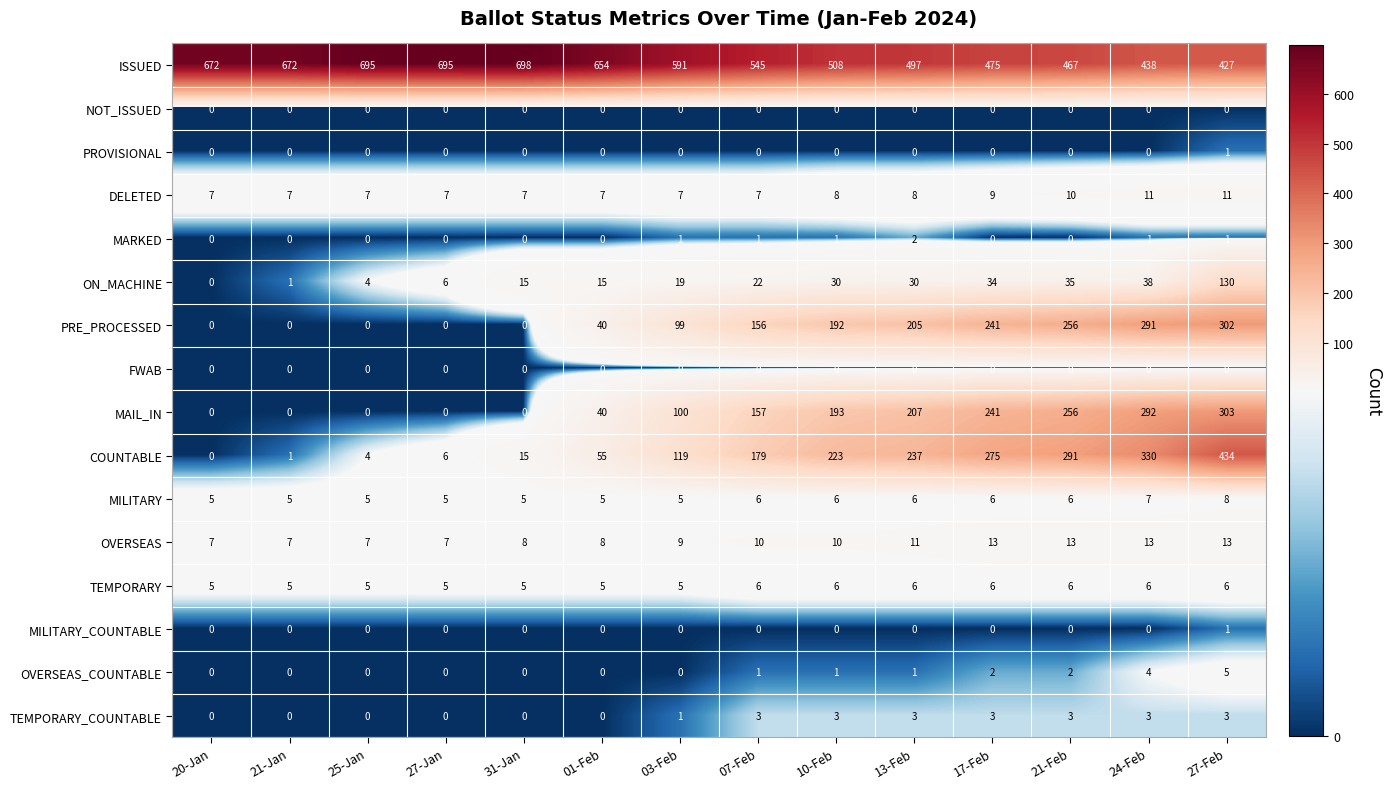

Which series has the largest range (max minus min)?

COUNTABLE